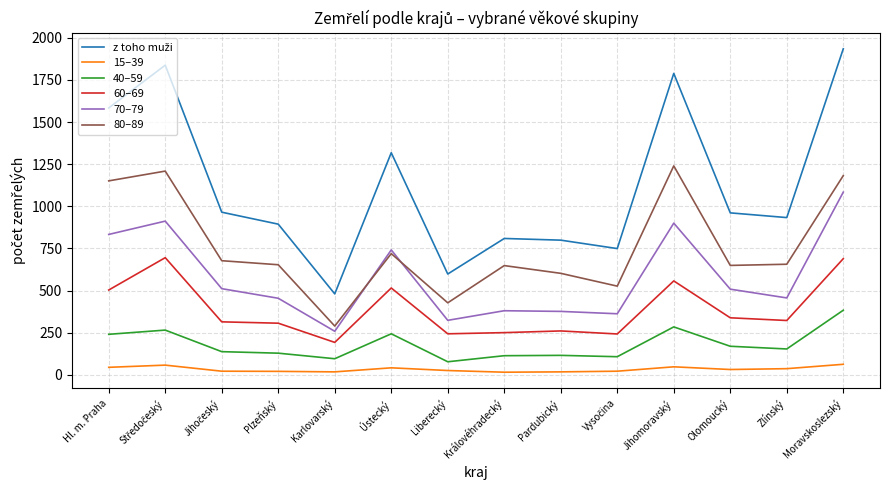

The value of 60–69 at Olomoucký is 338. True or false?

True